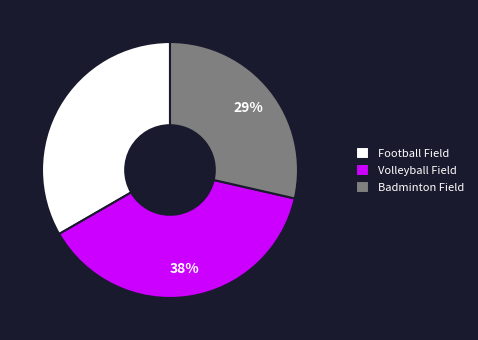

How many slices are in this pie chart?

3